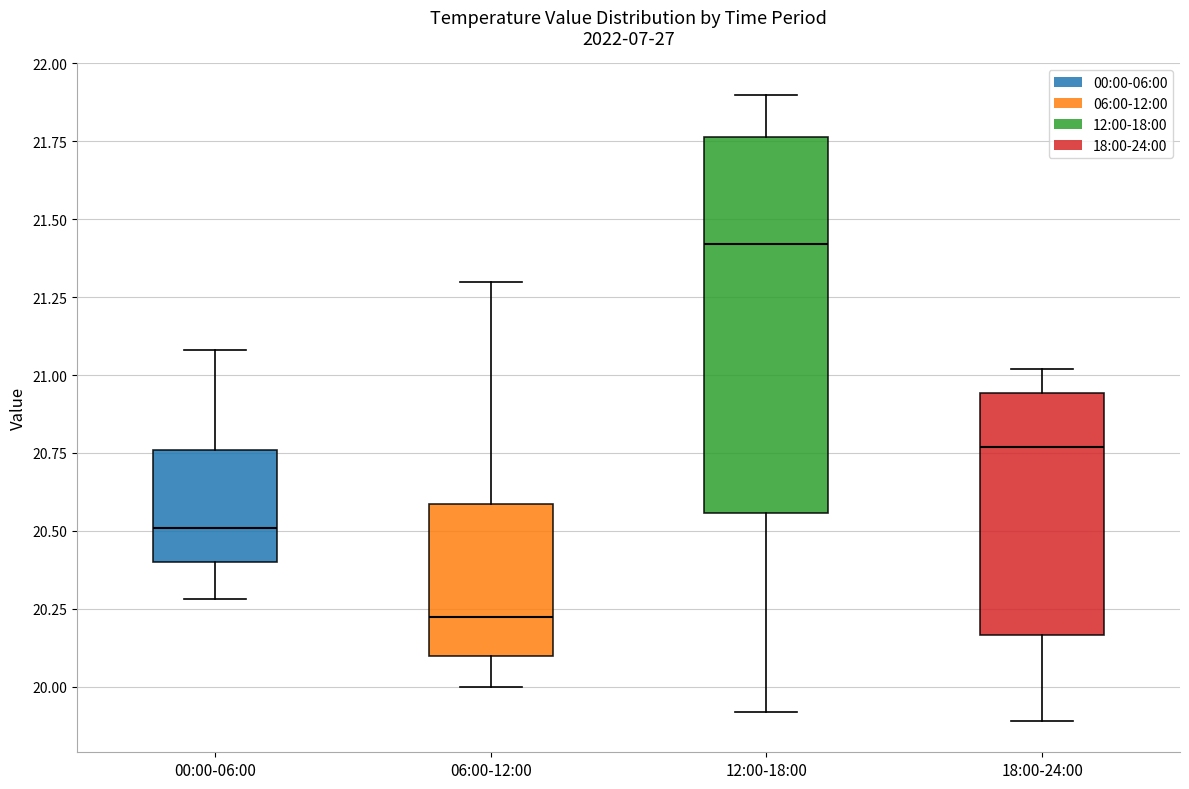

Reading left to right, transcribe this box plot: for each box, give where its median line is, the range the box spans, and where its two whiskers end, as read against the y-axis. The values are not printed on the chart, so give them approximately, as read against the axis.

00:00-06:00: median 20.50, box 20.40 to 20.75, whiskers 20.30 to 21.10
06:00-12:00: median 20.25, box 20.10 to 20.60, whiskers 20.00 to 21.30
12:00-18:00: median 21.40, box 20.55 to 21.75, whiskers 19.90 to 21.90
18:00-24:00: median 20.75, box 20.15 to 20.95, whiskers 19.90 to 21.00